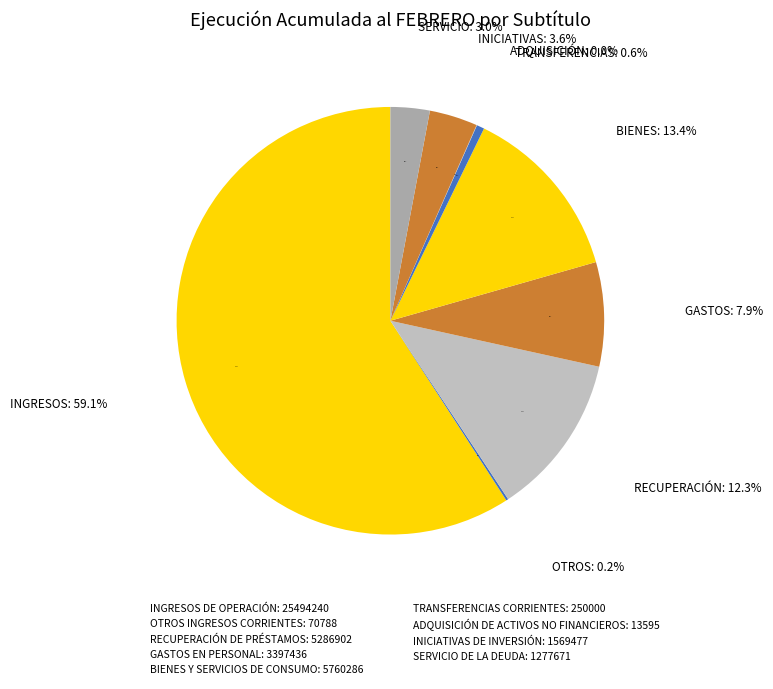

Which slice is the largest?

INGRESOS DE OPERACIÓN